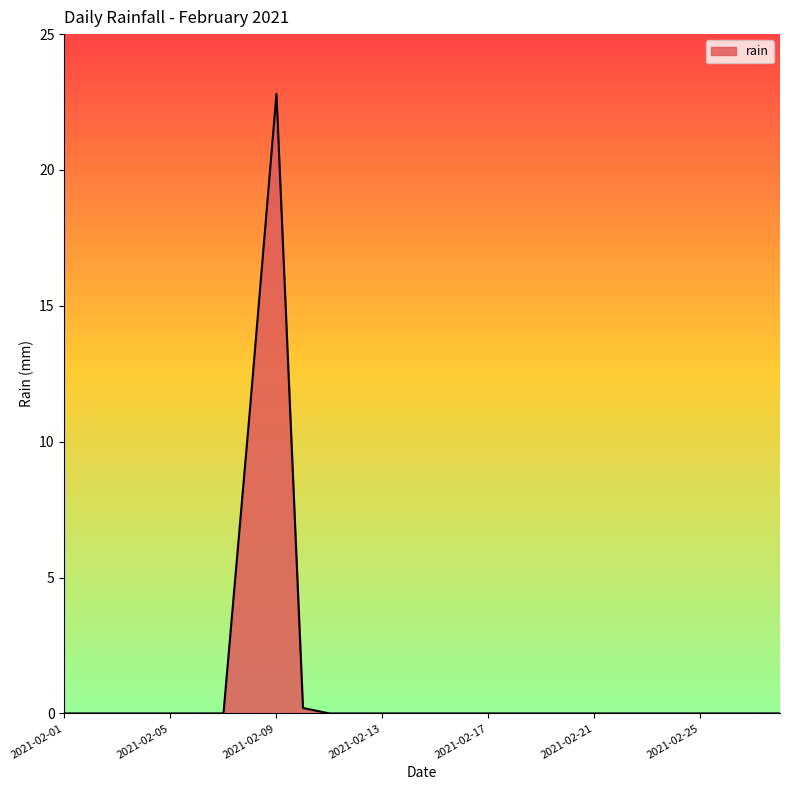

What is the difference between the maximum and minimum values?

22.8